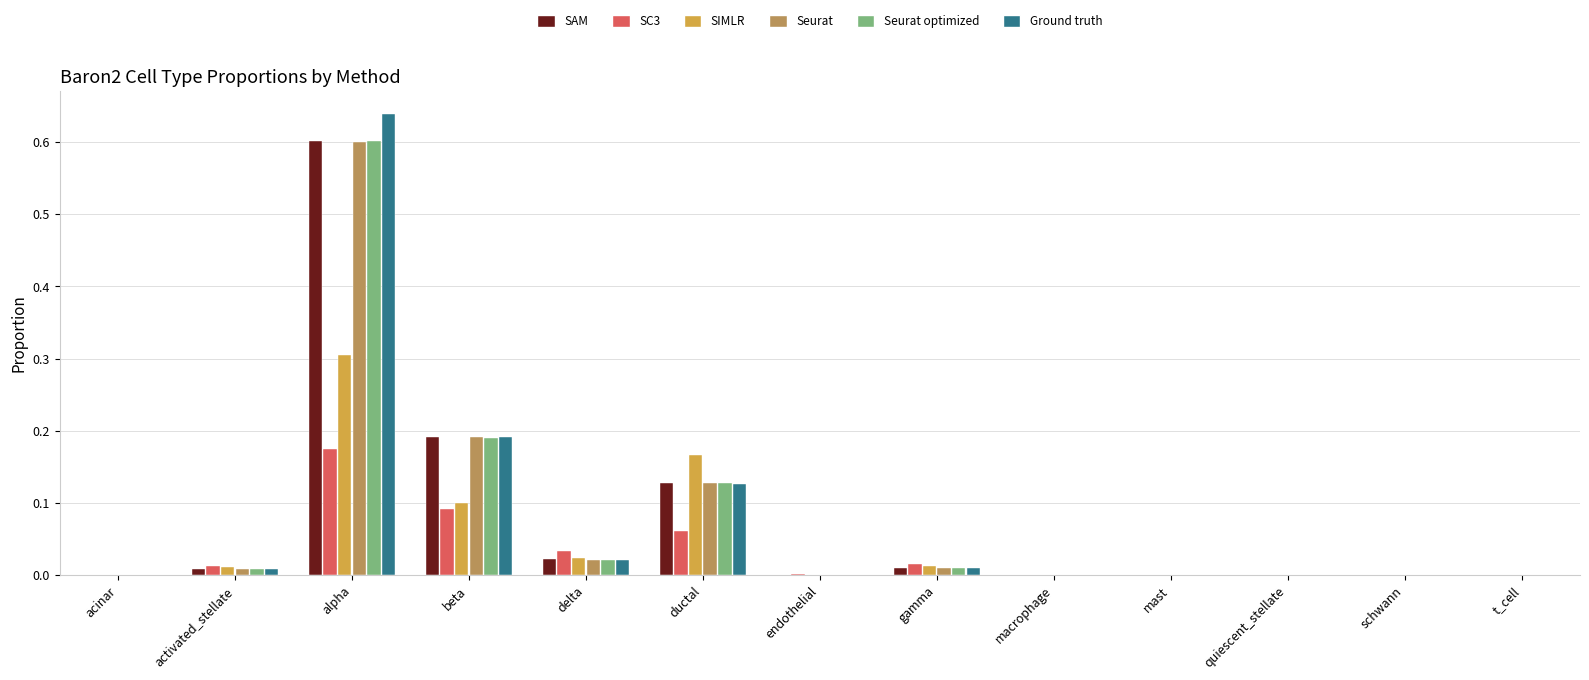

How many distinct data groups are displayed?

6